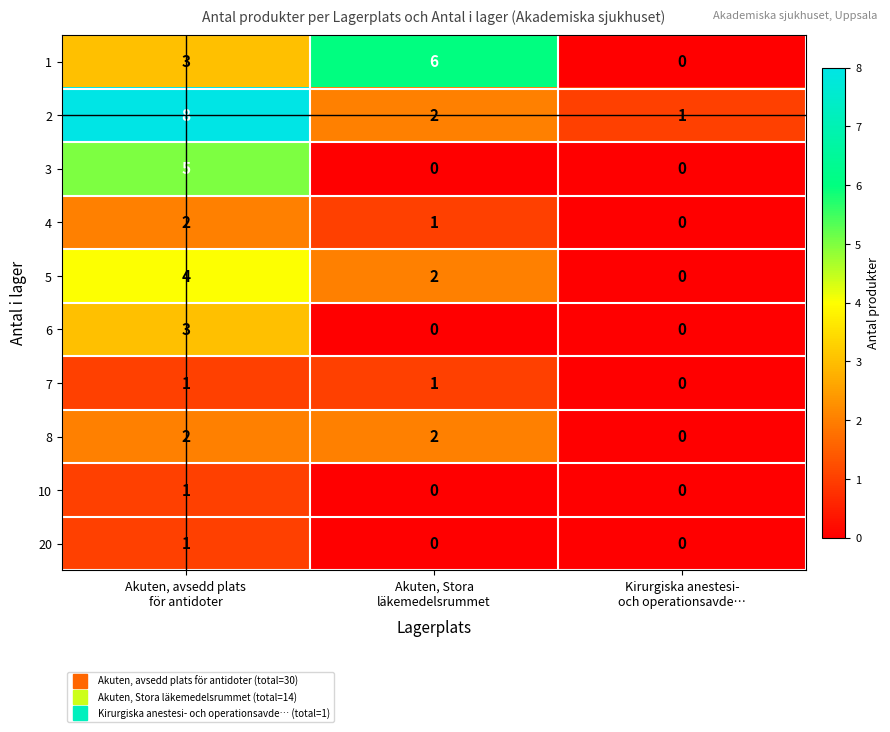

What is the difference between the maximum and minimum values in the 2 series?

7